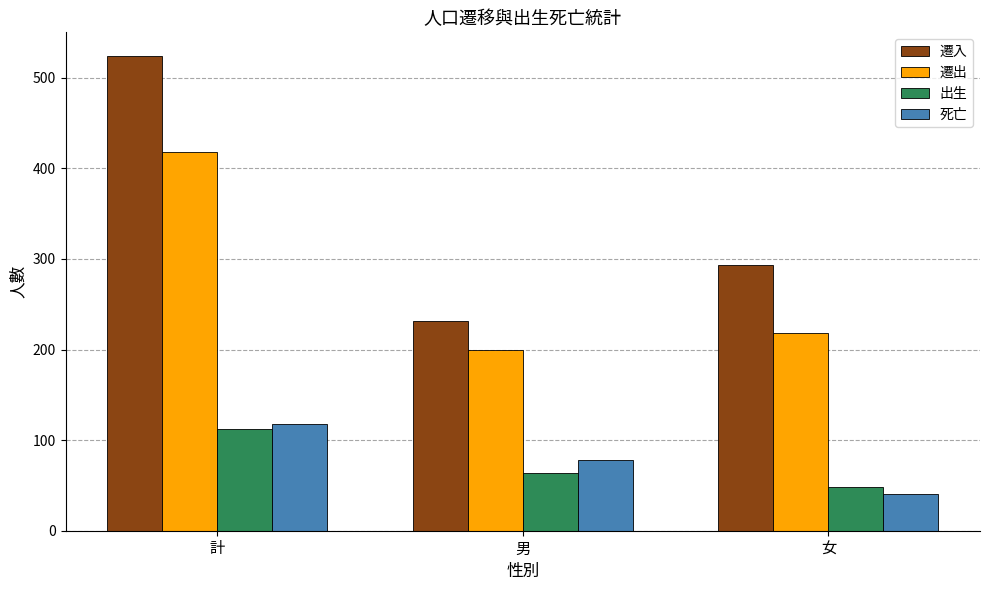

What is the greatest value displayed?

524